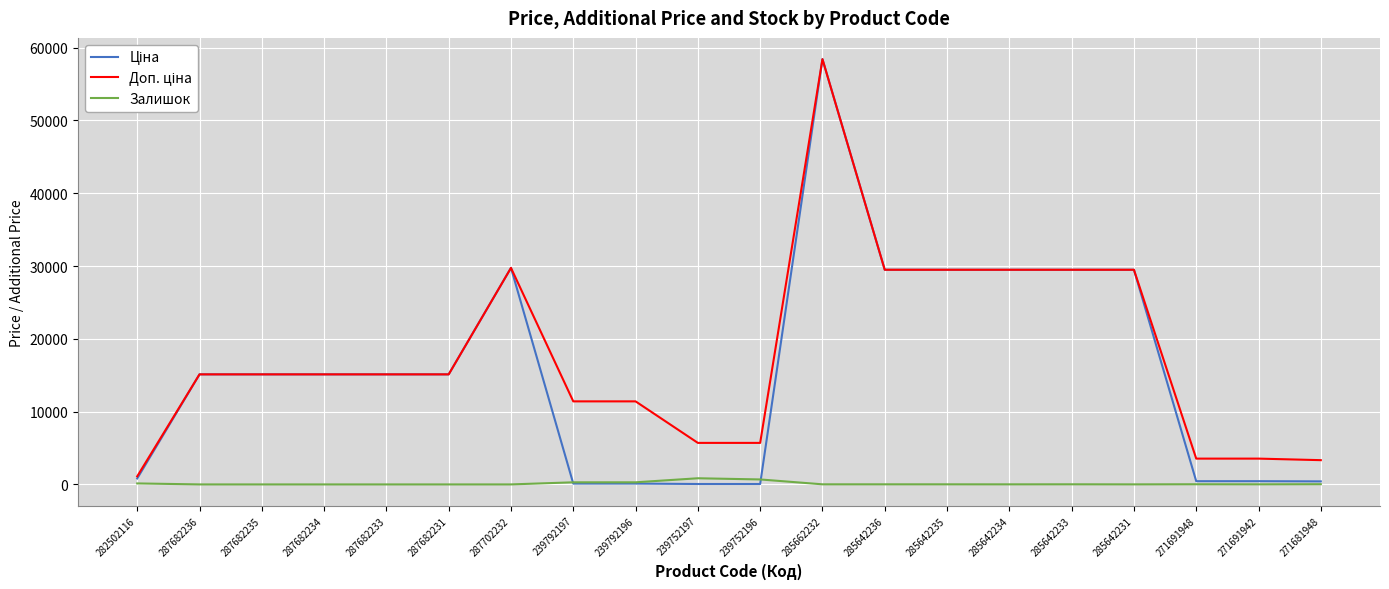

What is the spread (max minus min) of values at 287682236?

15120.0